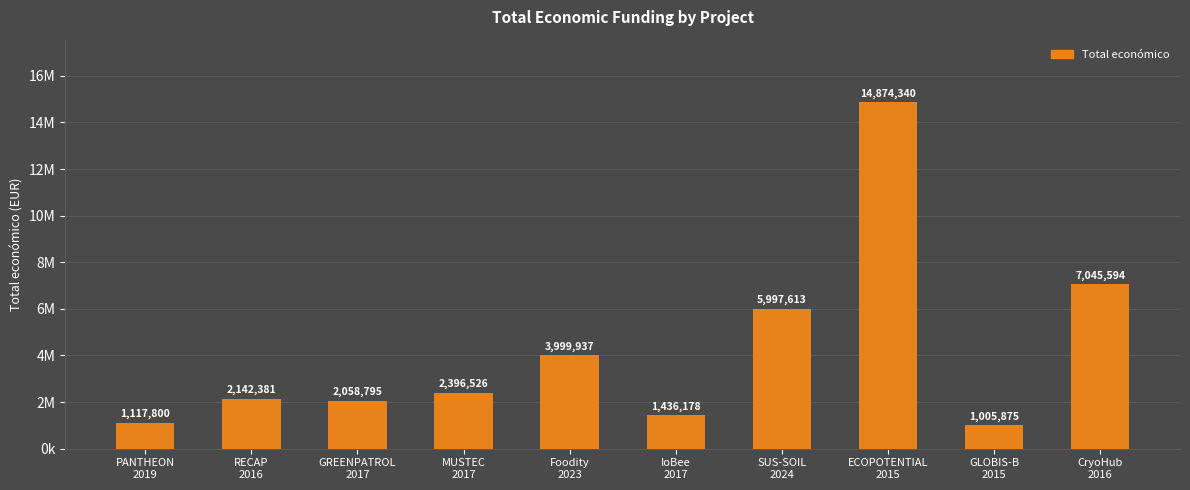

How many bars are there in total?

10